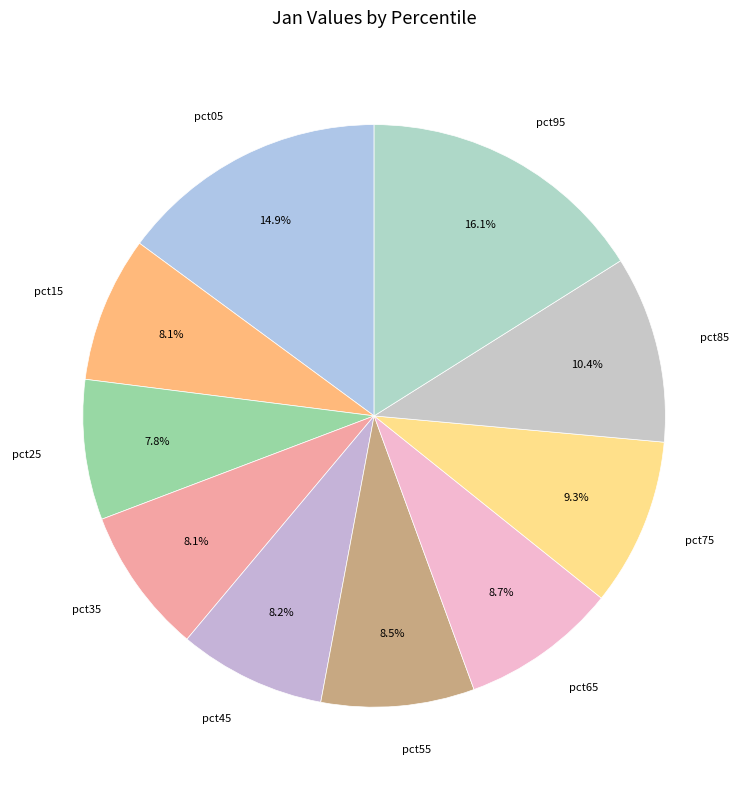

What percentage is NOT represented by pct25?

92.2%